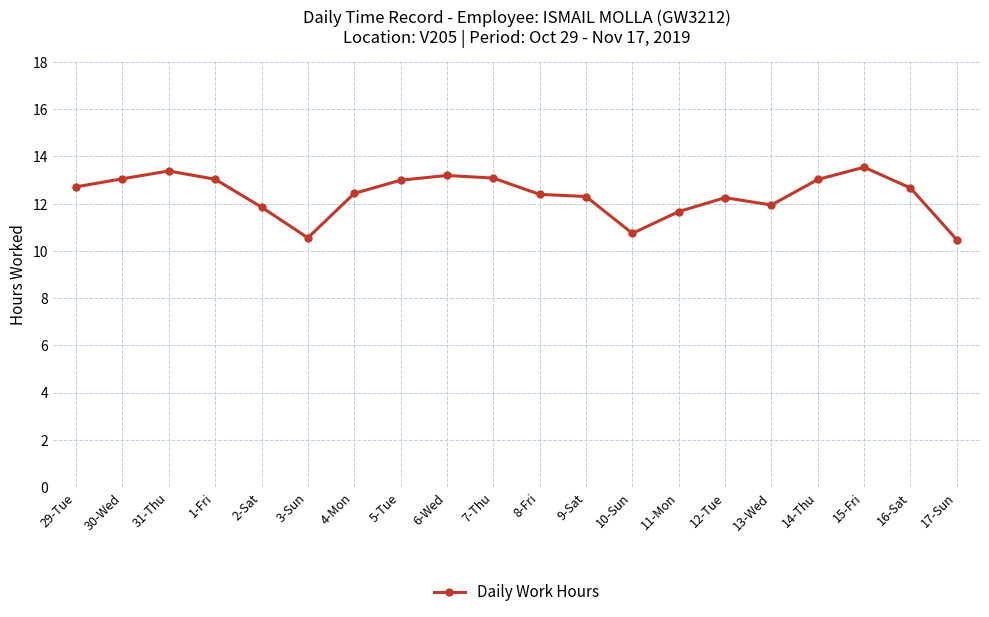

How many lines are shown in the chart?

1